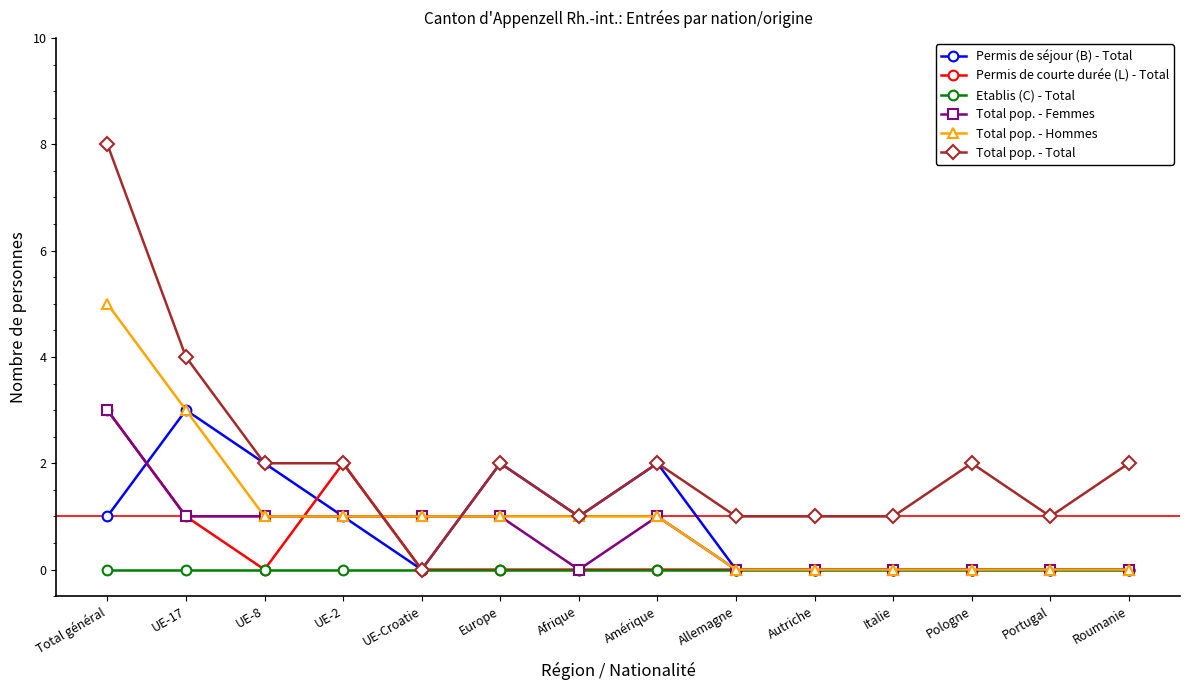

How many distinct data groups are displayed?

6